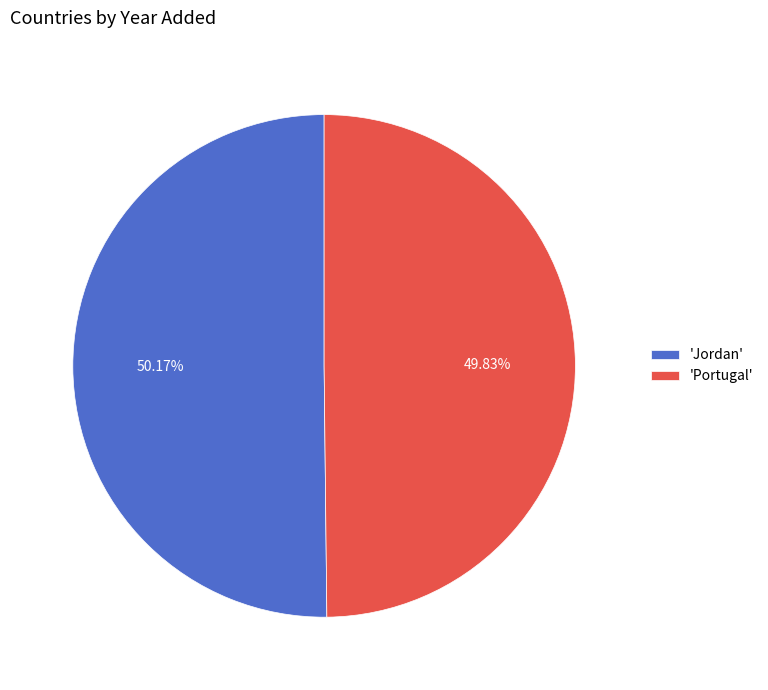

What is the ratio of the value at 'Portugal' to the value at 'Jordan'?

1.0